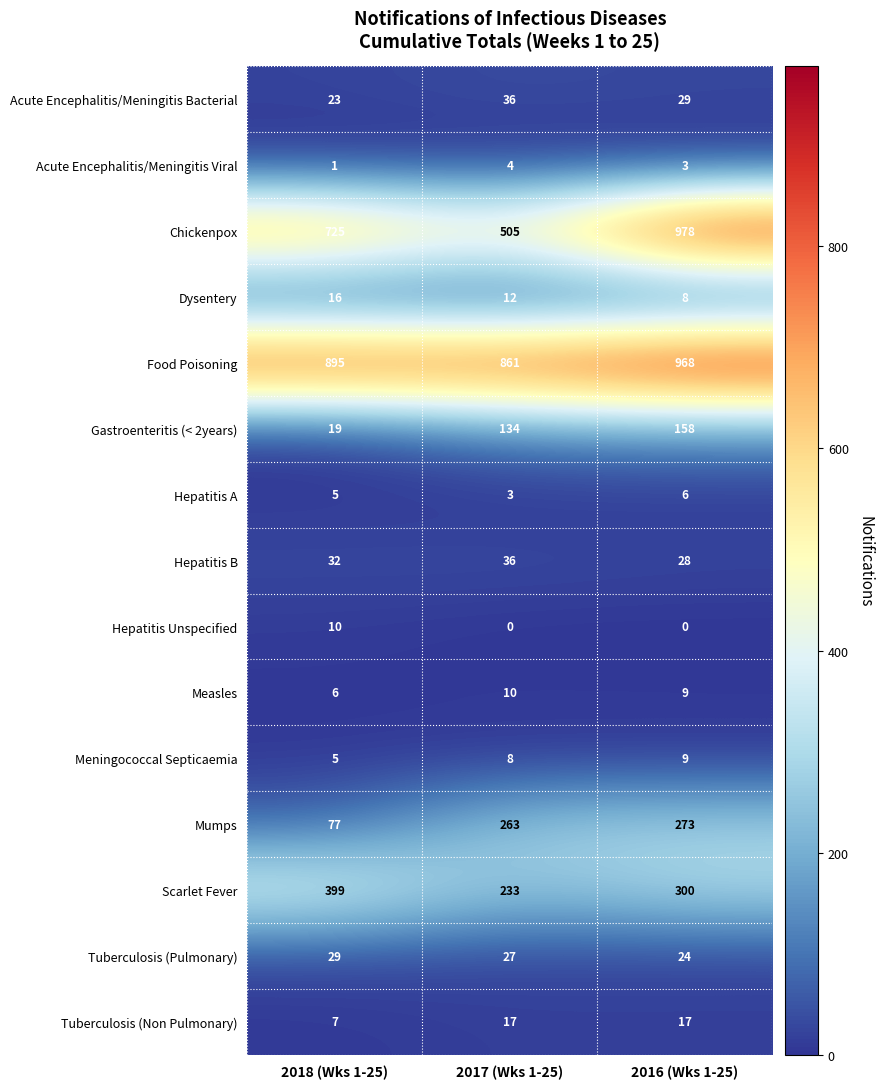

What is the difference between the maximum and minimum values in the Food Poisoning series?

107